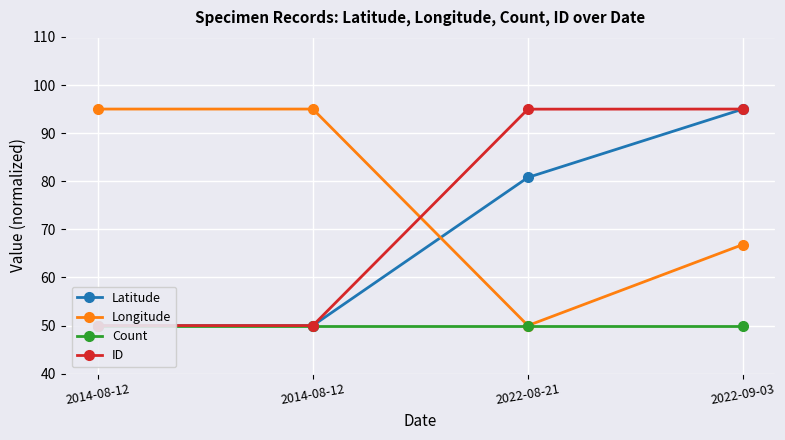

True or false: Latitude has a value of 11.6 at 2014-08-12.

False